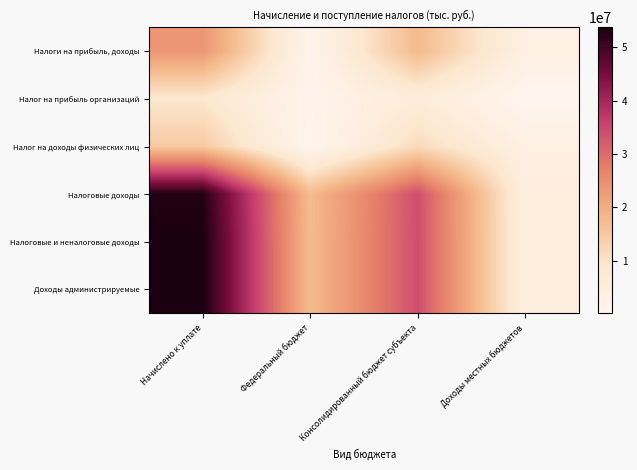

At which category is the sum across all series the highest?

Начислено к уплате